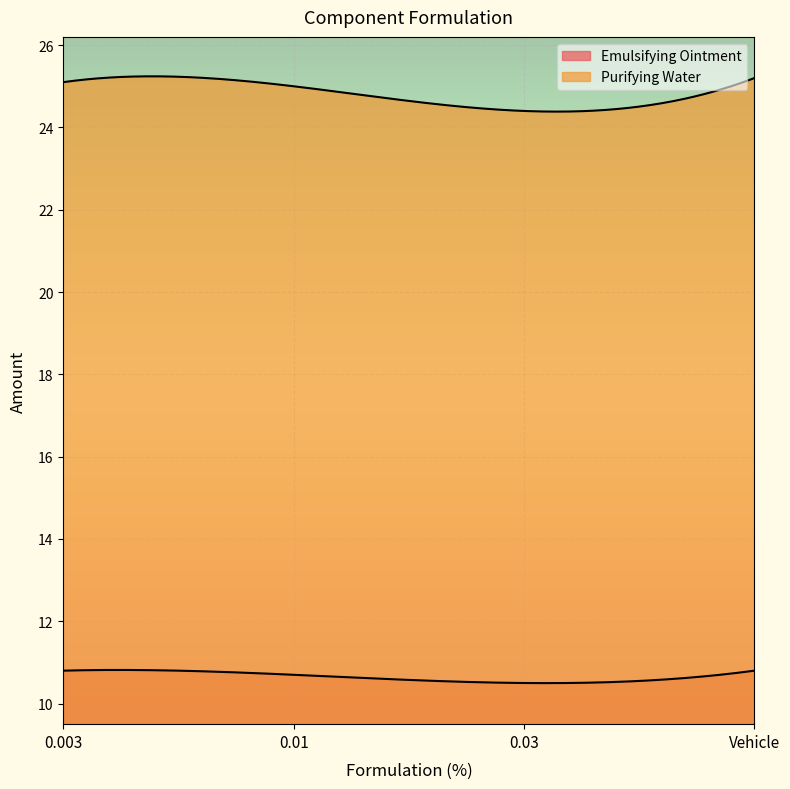

Rank the series by their maximum value, from lowest to highest.

Emulsifying Ointment, Purifying Water